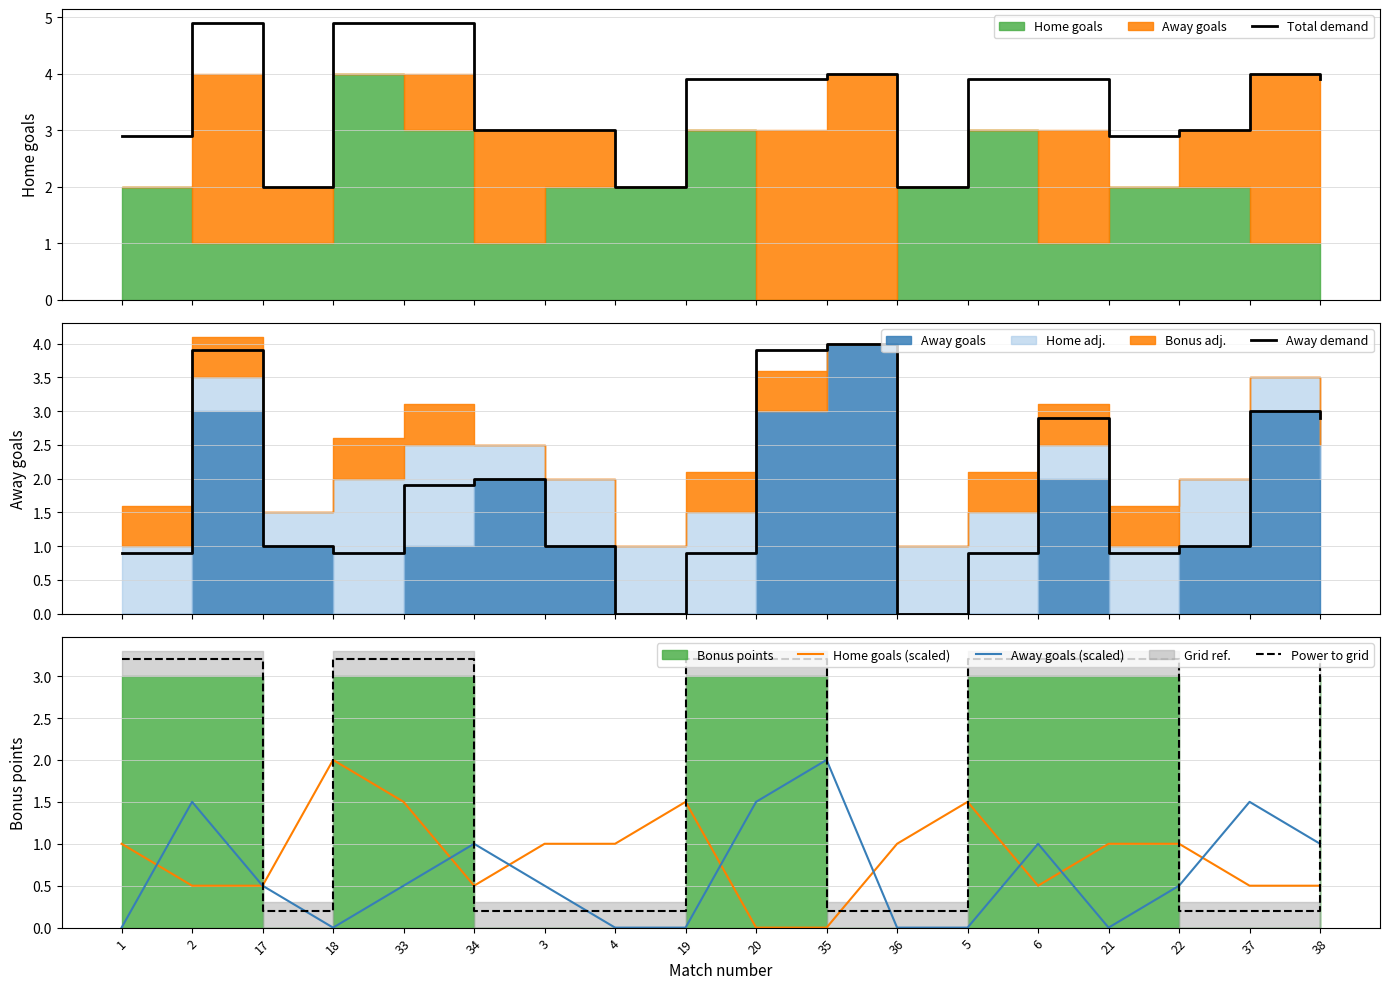

True or false: Away demand has a value of 3.9 at 20.

True